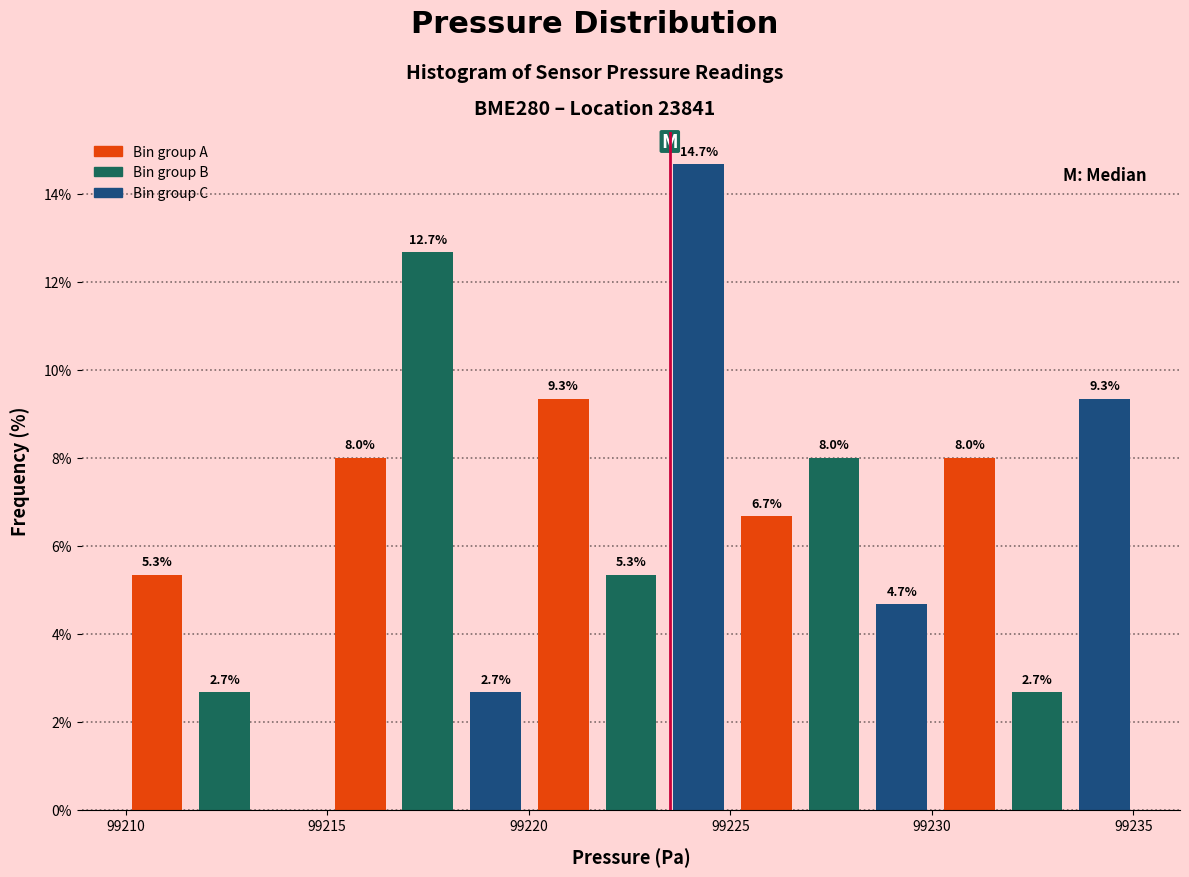

Read against the x-axis, roughly where is the centre of the tallest bar?

99224.0